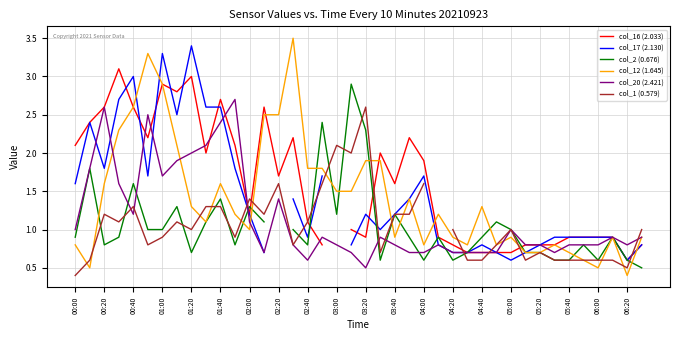

Count the number of data series in this chart.

6